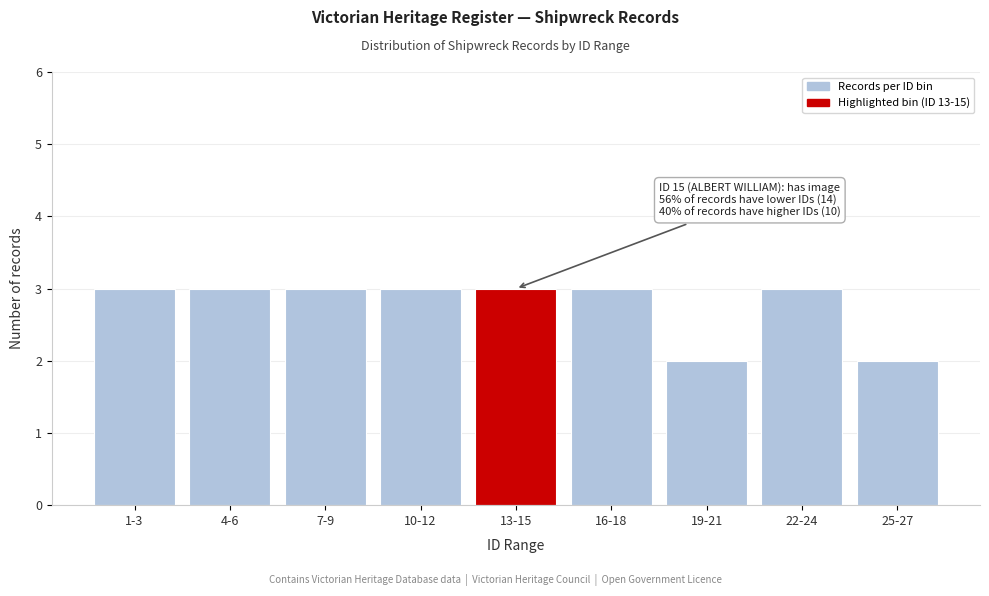

Reading right to left, list all the values displayed in this chart.

25-27=2	22-24=3	19-21=2	16-18=3	13-15=3	10-12=3	7-9=3	4-6=3	1-3=3